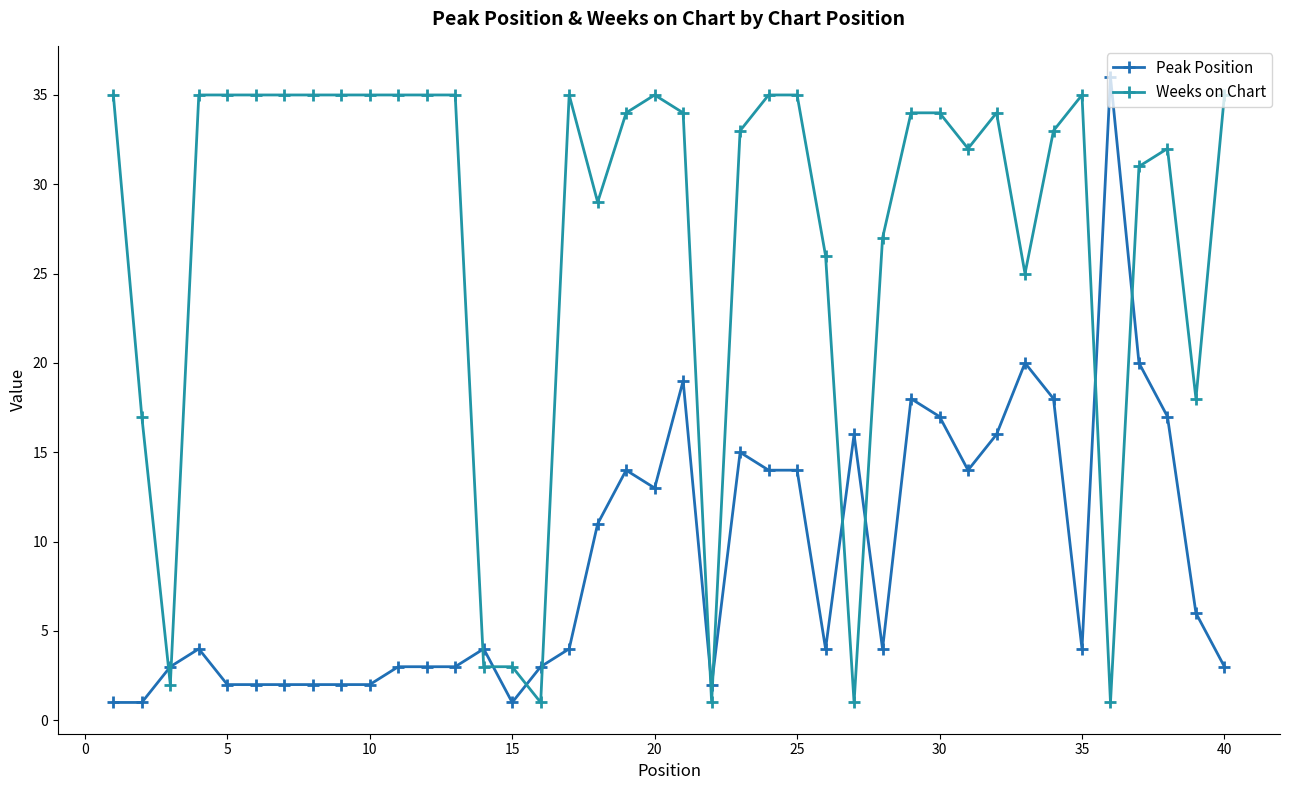

Reading right to left, list all the values displayed in this chart.

Peak Position: 3	6	17	20	36	4	18	20	16	14	17	18	4	16	4	14	14	15	2	19	13	14	11	4	3	1	4	3	3	3	2	2	2	2	2	2	4	3	1	1
Weeks on Chart: 35	18	32	31	1	35	33	25	34	32	34	34	27	1	26	35	35	33	1	34	35	34	29	35	1	3	3	35	35	35	35	35	35	35	35	35	35	2	17	35